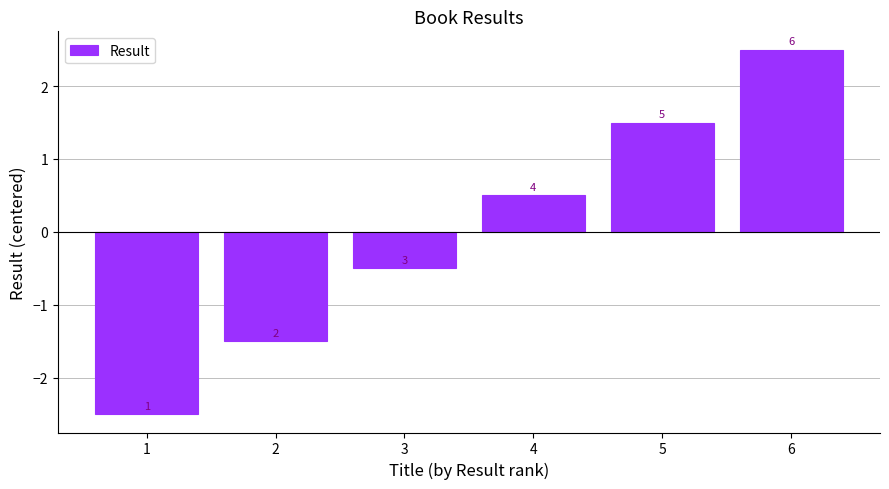

Are the bars horizontal?

No